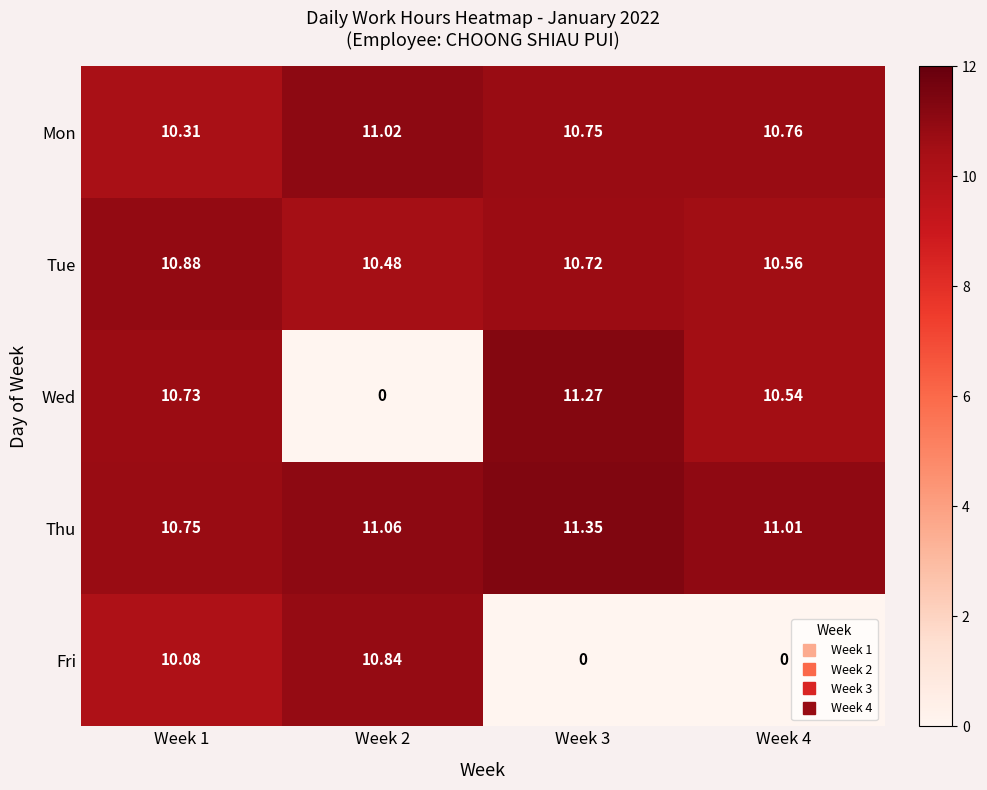

Which series has the widest spread of values?

Wed